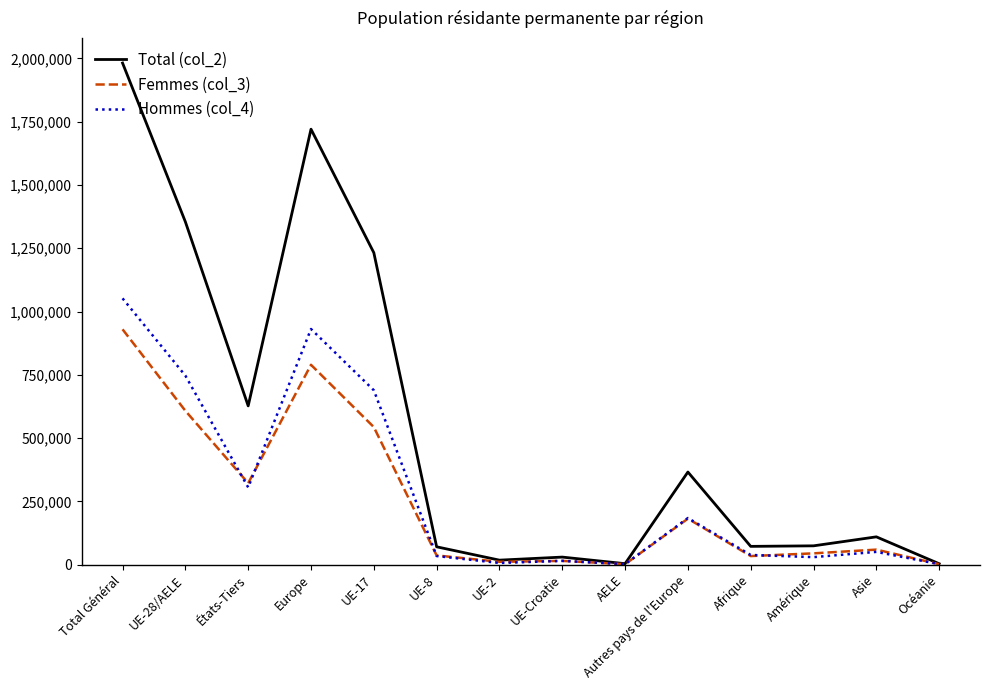

What is the spread (max minus min) of values at États-Tiers?

321881